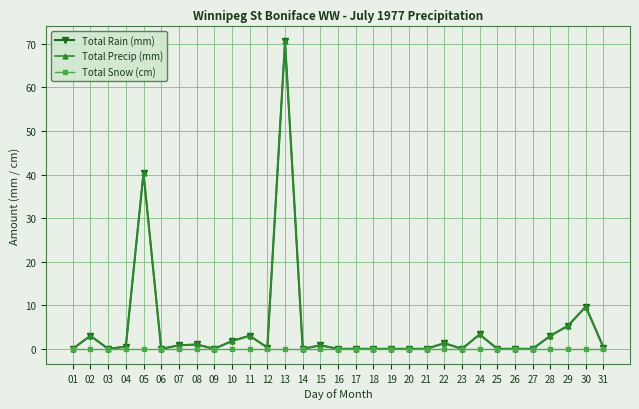

Between 18 and 24, which is larger?

24